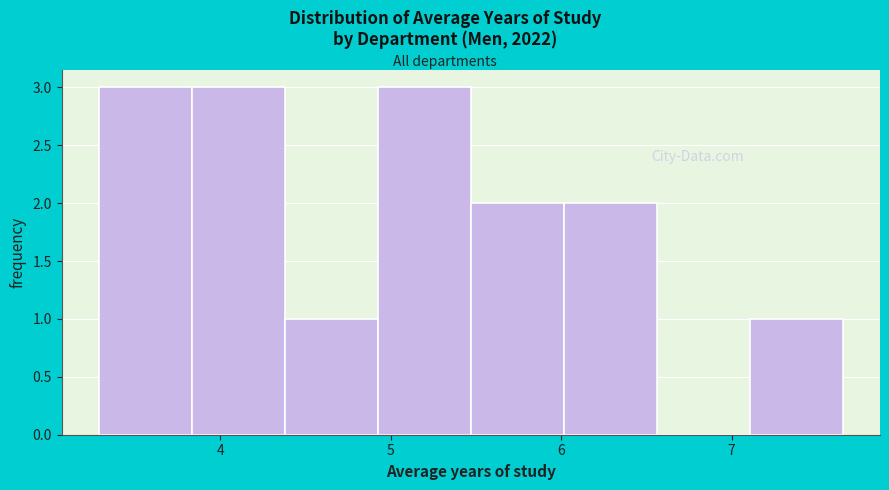

How tall is the bar that spans 5.5 to 6.0 on the x-axis? Neither the bar edges nor the heights are printed on the chart, so give them approximately, as read against the axes.

2